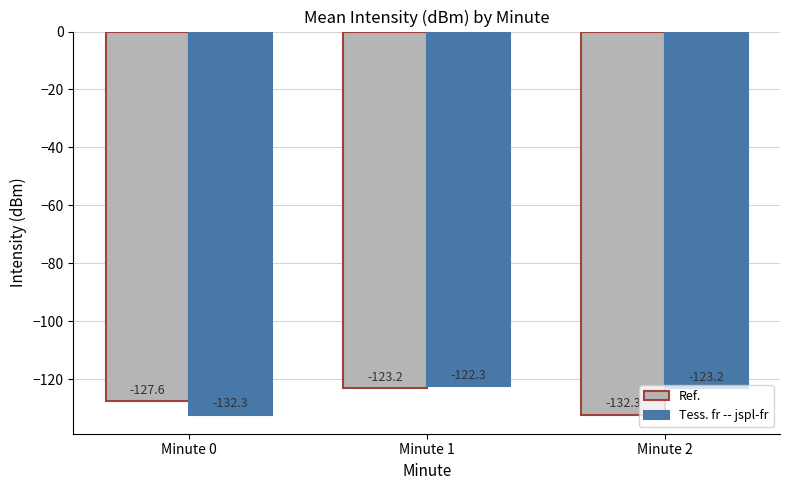

The value of Tess. fr -- jspl-fr at Minute 2 is -34.4. True or false?

False